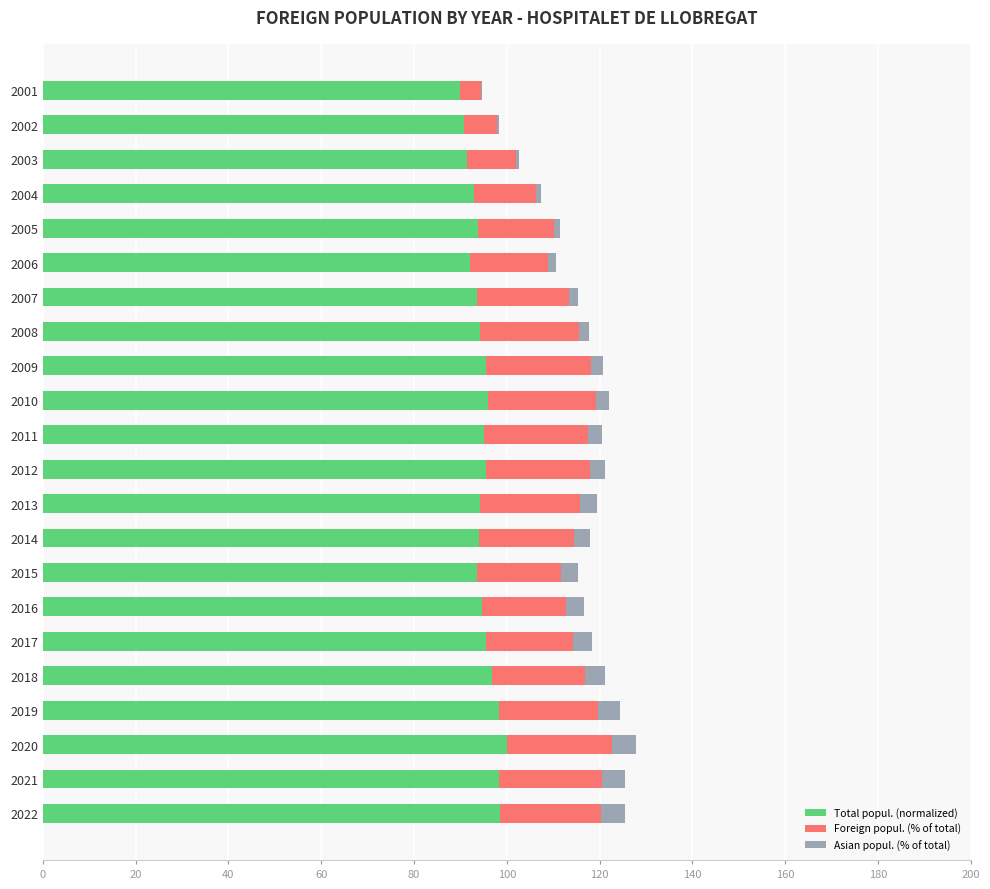

What are all the series names shown in the legend?

Total popul. (normalized), Foreign popul. (% of total), Asian popul. (% of total)